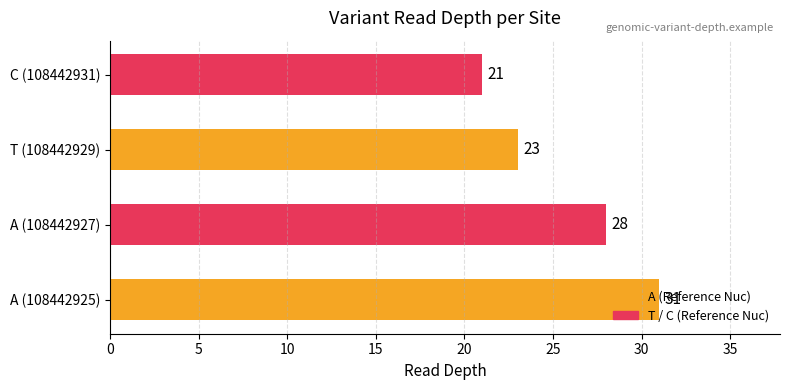

The value at A (108442925) is 31. True or false?

True